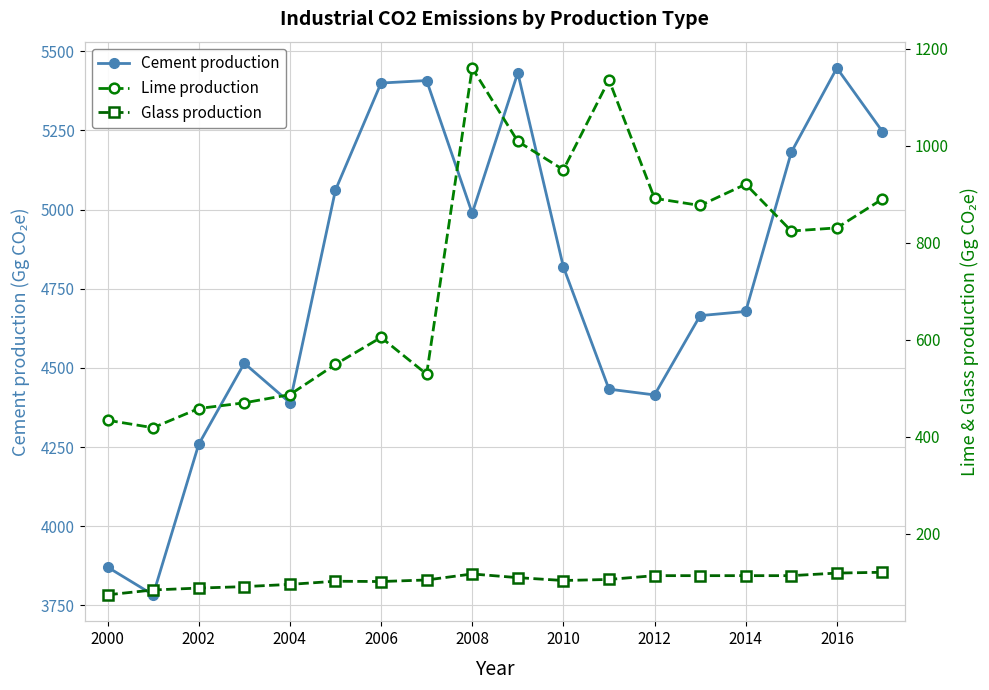

The value of Glass production at 2002 is 29.3. True or false?

False